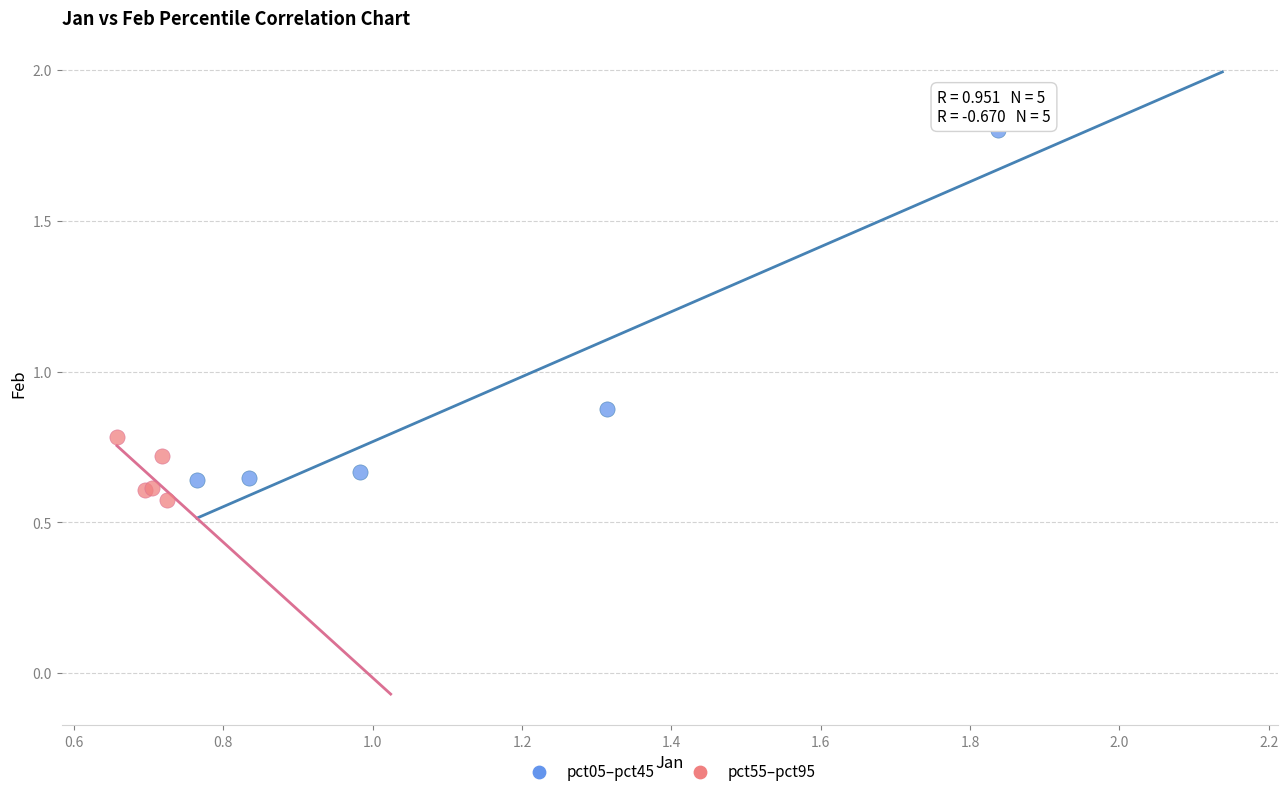

Which series reaches the minimum Y coordinate?

pct55–pct95